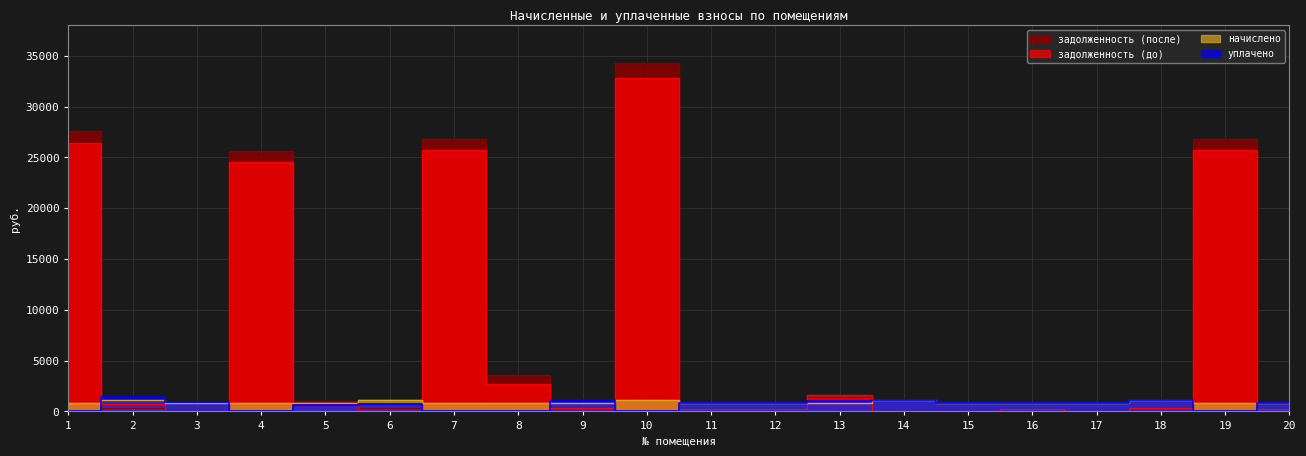

How many lines are shown in the chart?

4